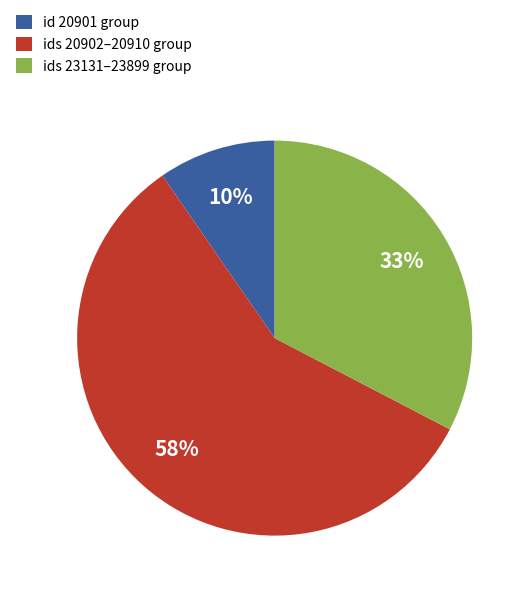

What percentage is the id 20901 group slice, to the nearest percent?

10%